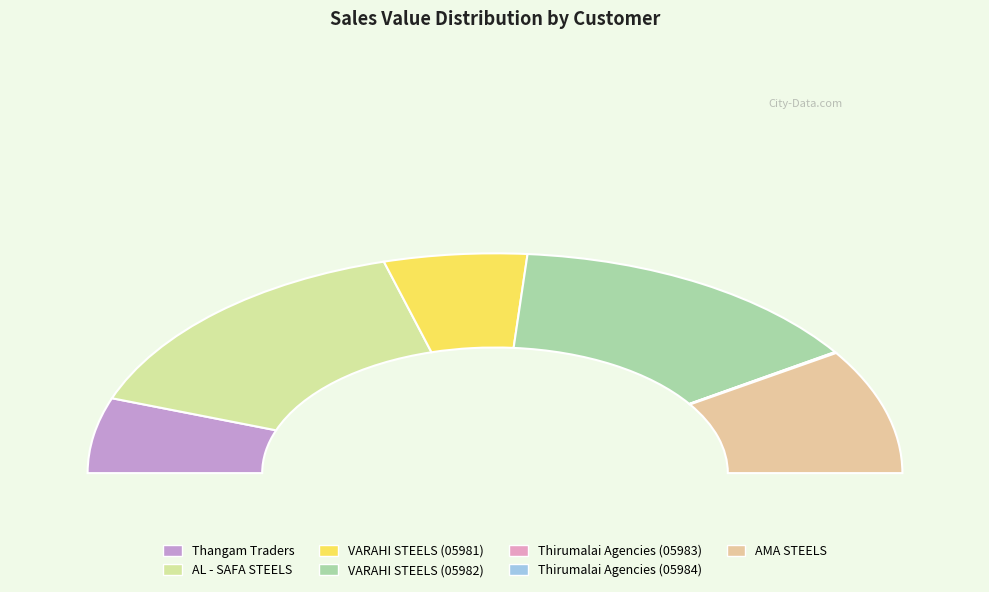

The Thangam Traders slice represents 11% of the pie. True or false?

True